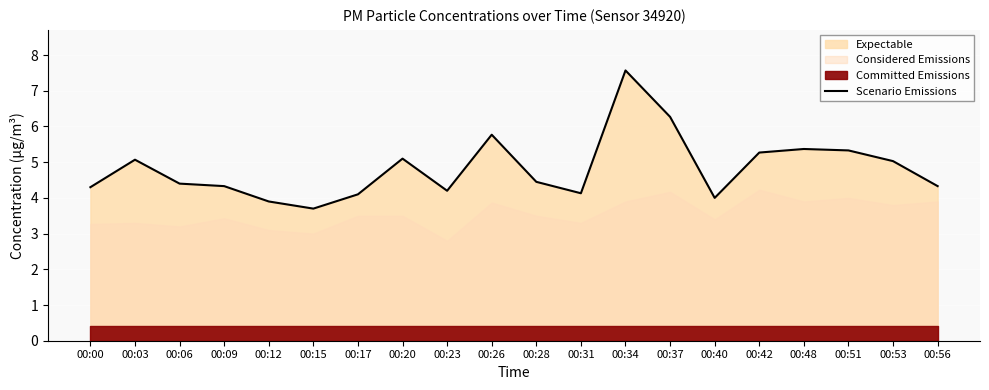

Which category has the highest value in the Scenario Emissions series?

00:34